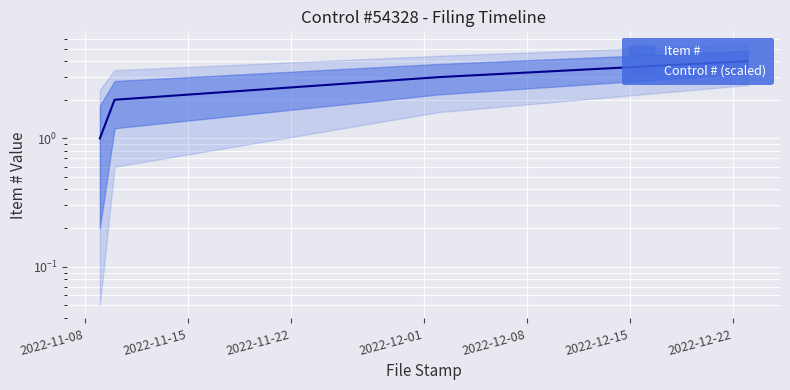

The chart shows a value of 1 at 2022-11-09. True or false?

False